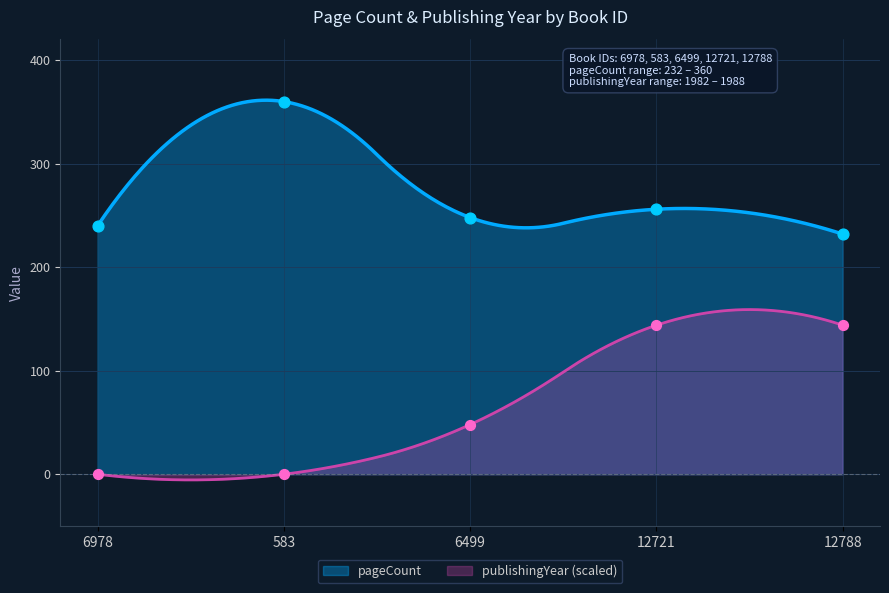

Which series reaches the minimum Y coordinate?

publishingYear